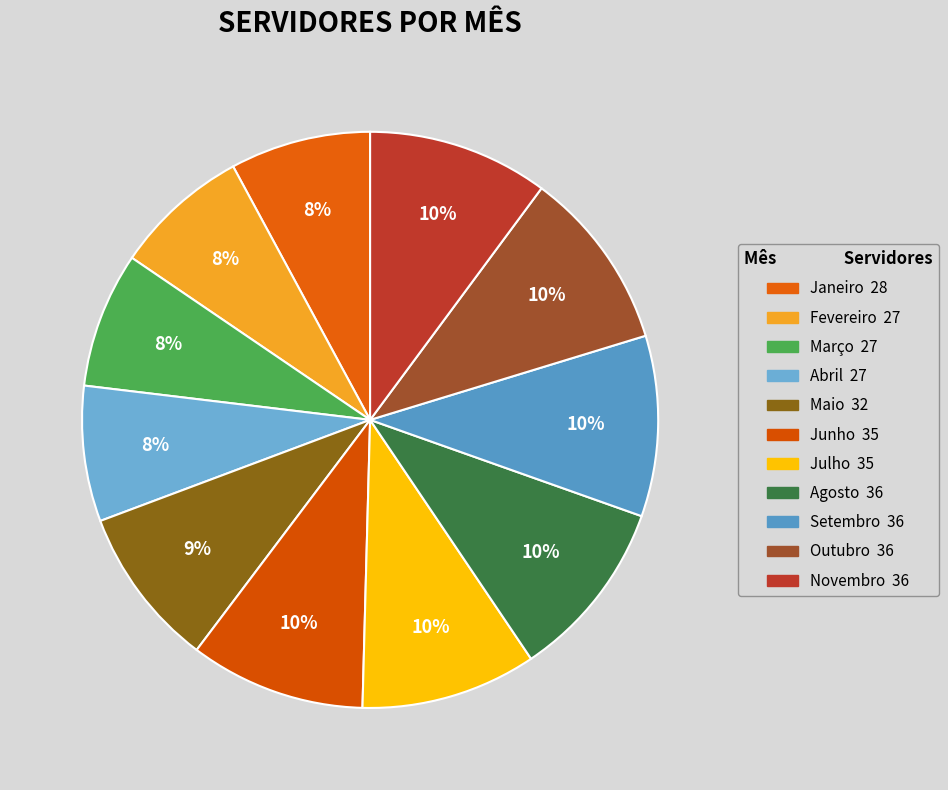

Which has a higher value, Novembro or Março?

Novembro